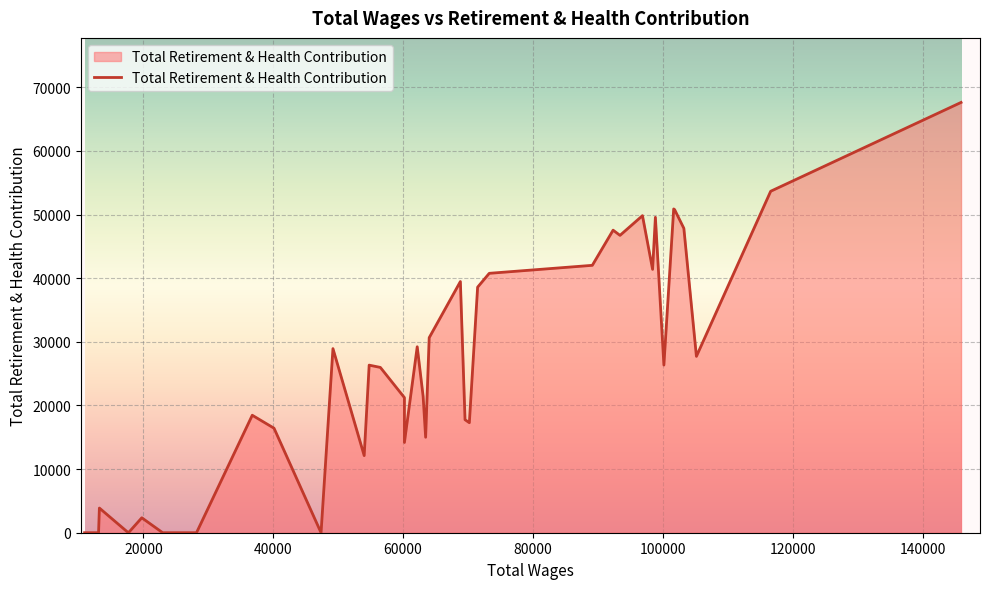

What is the maximum value shown in the chart?

67631